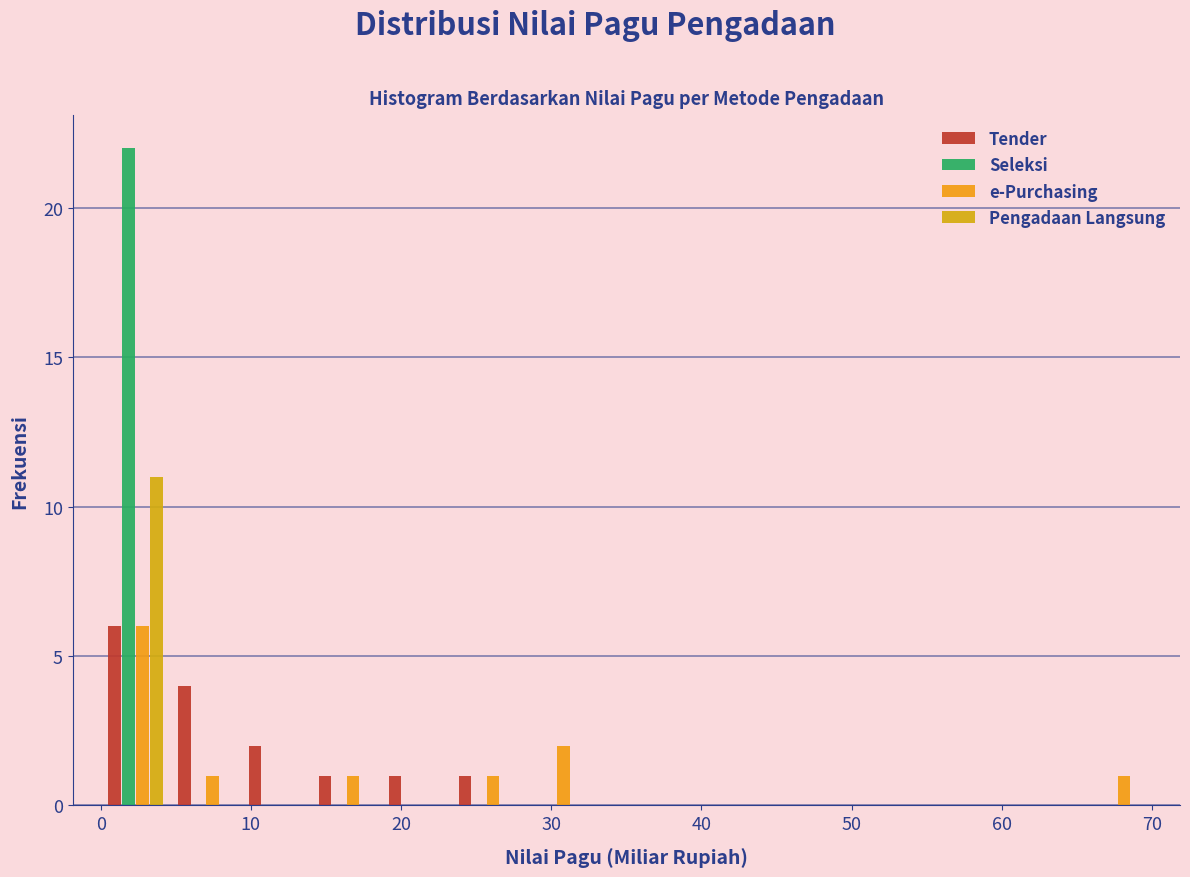

In the Tender series, which range on the x-axis has the tallest bar?

0 to 5